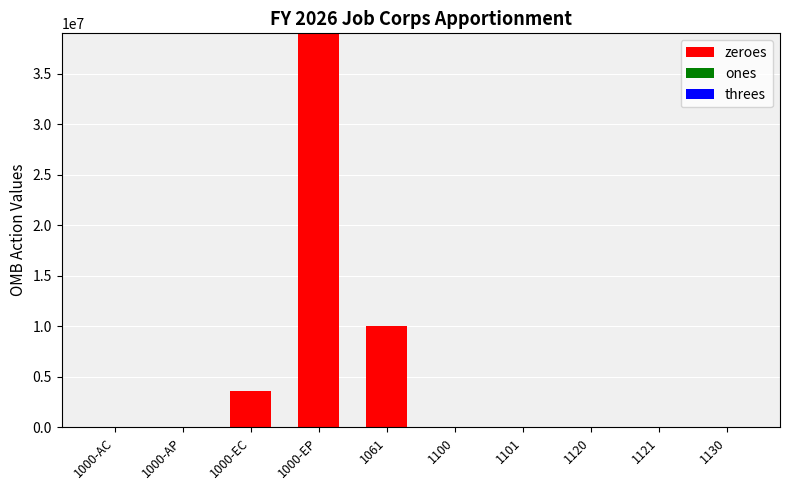

What is the sum of all values?

52513228